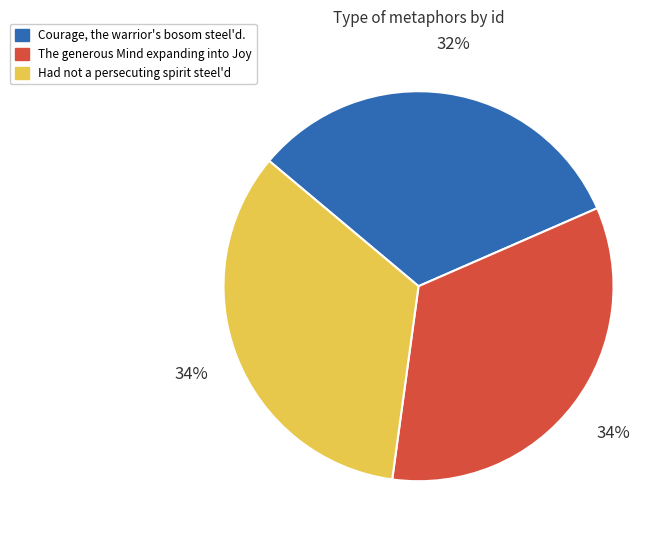

Do Courage, the warrior's bosom steel'd. and Had not a persecuting spirit steel'd together represent more than half of the pie?

Yes